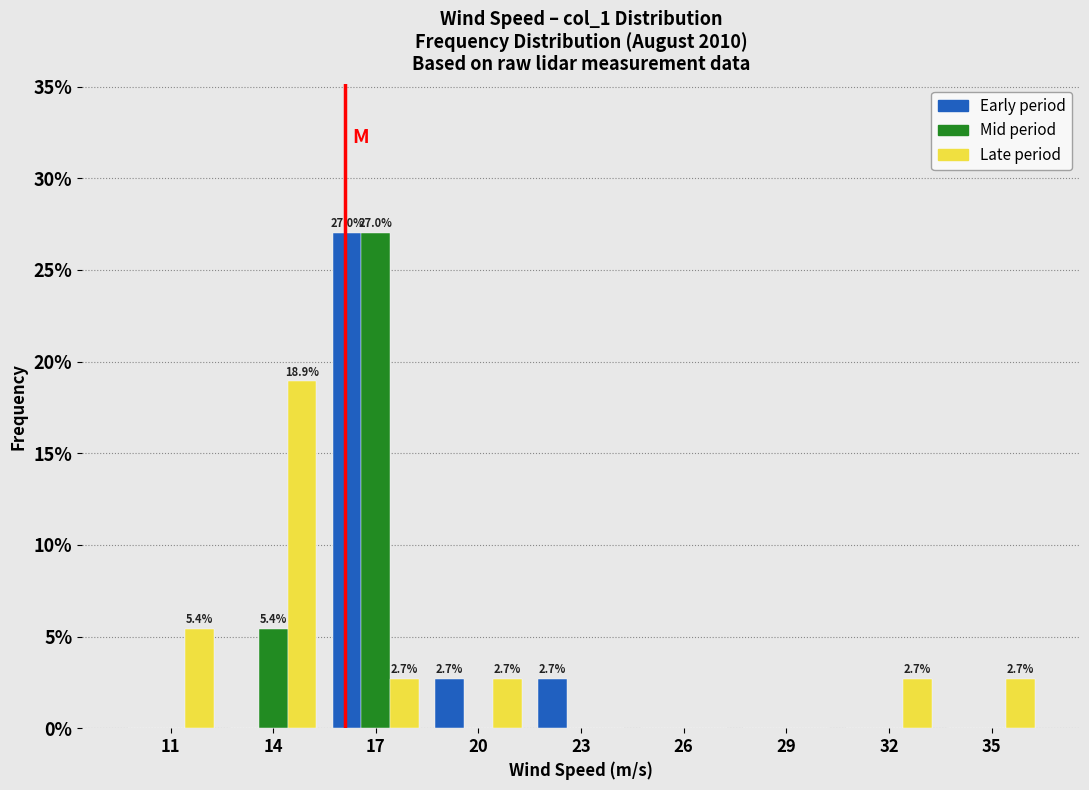

What is the maximum value shown in the chart?

27.0